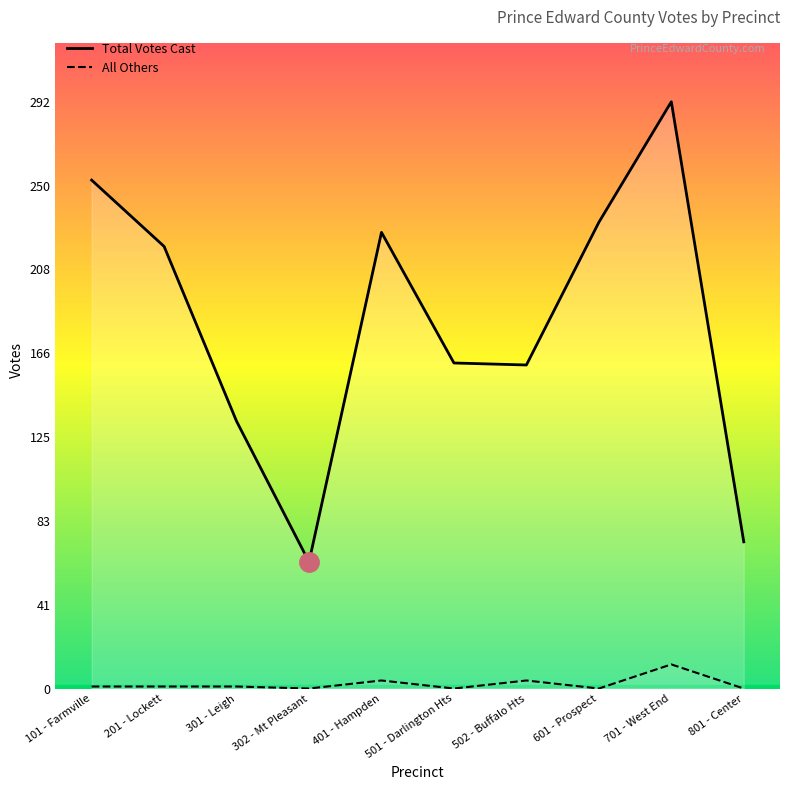

Between 302 - Mt Pleasant and 401 - Hampden, which series saw the biggest shift?

Total Votes Cast